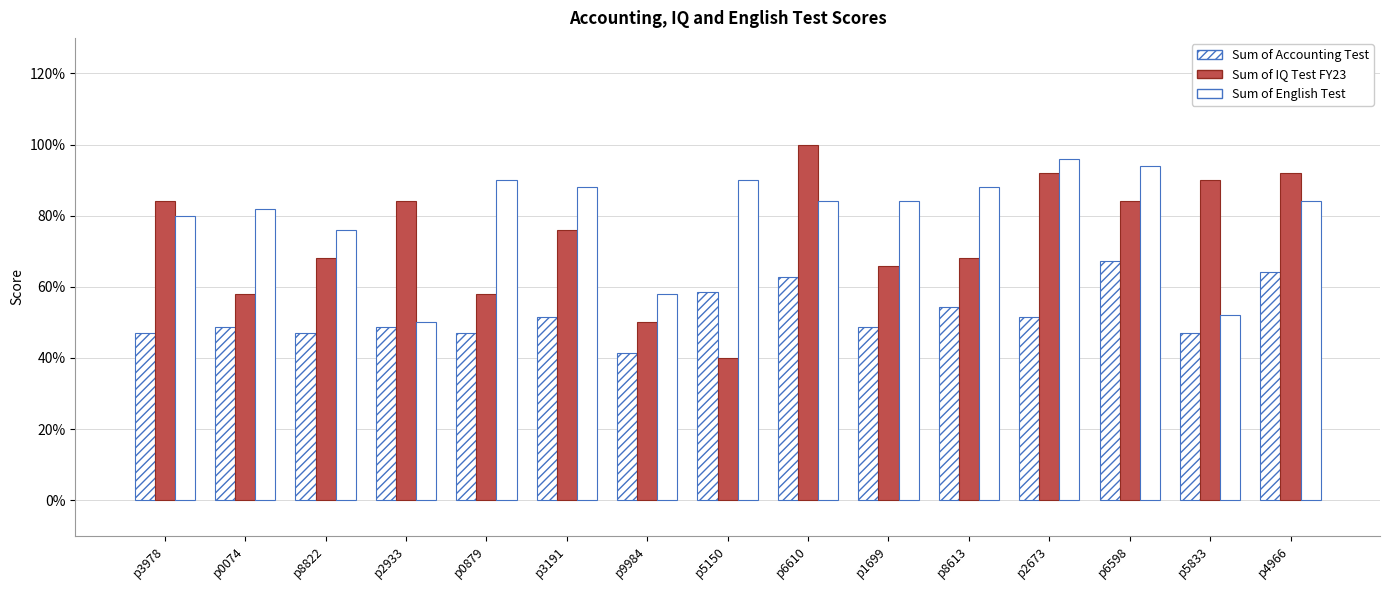

Where is Sum of English Test nearest to the value 73?

p8822